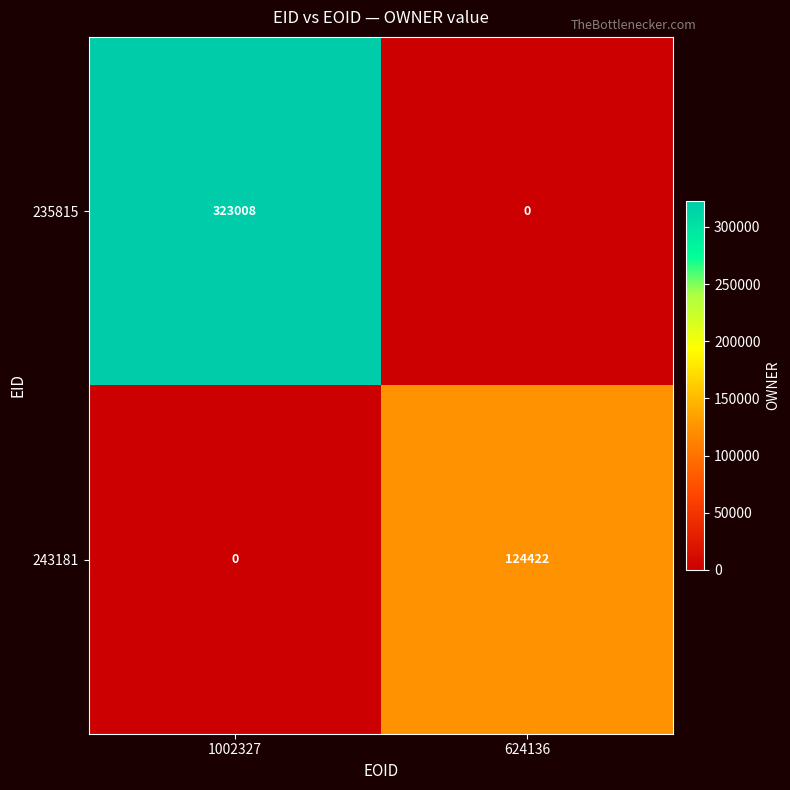

What is the greatest value displayed?

323008